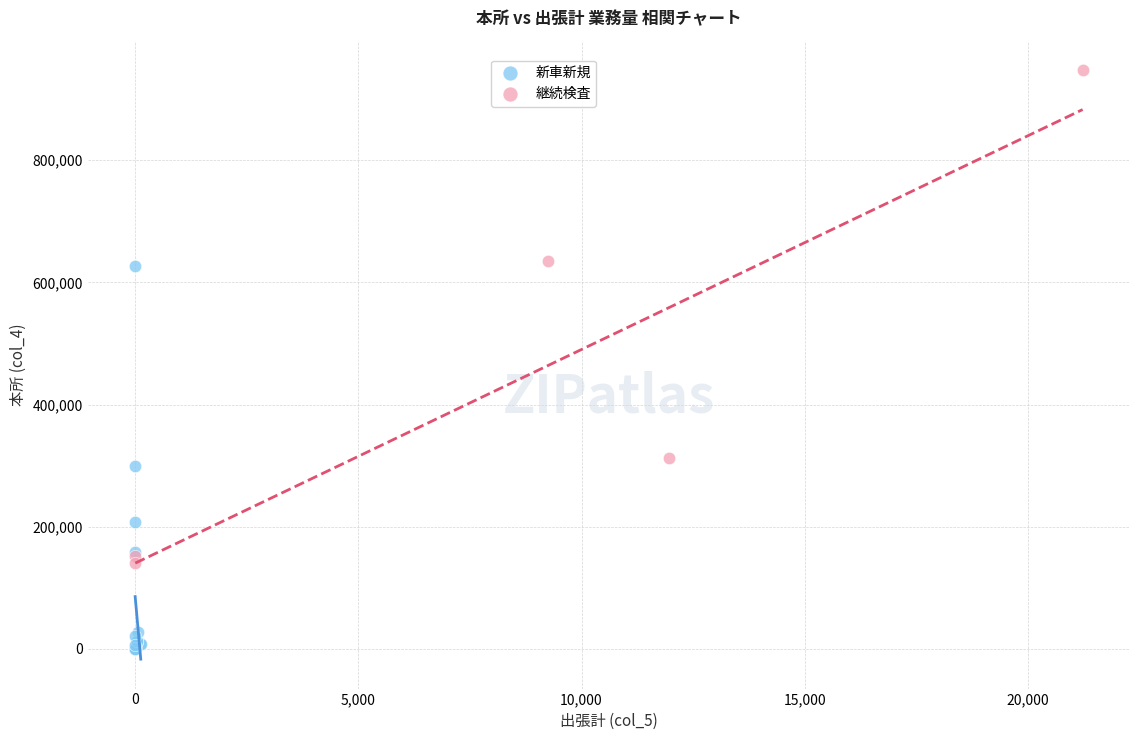

Which series has the widest spread of Y values?

継続検査